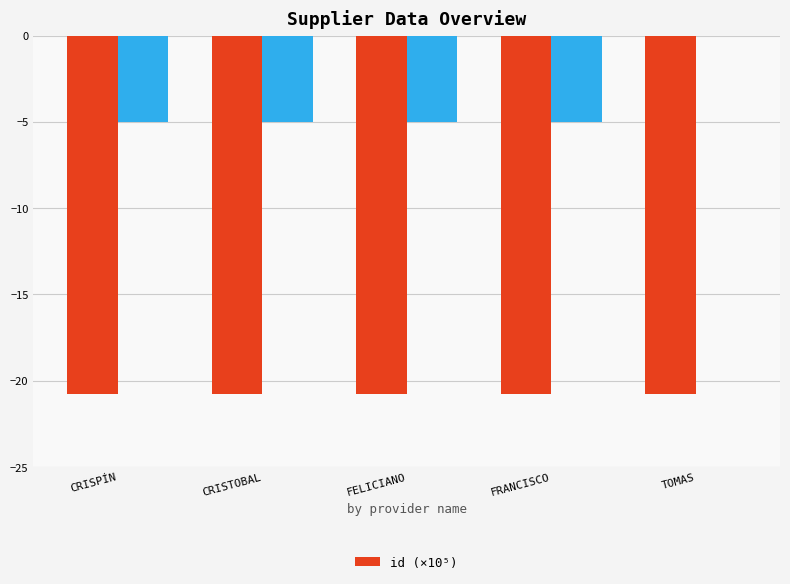

Reading left to right, what are all the values shown in this chart?

-20.8	-20.8	-20.8	-20.8	-20.8